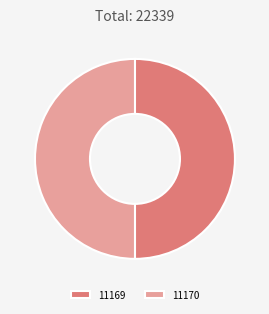

Combined, do 11170 and 11169 account for over 50%?

Yes